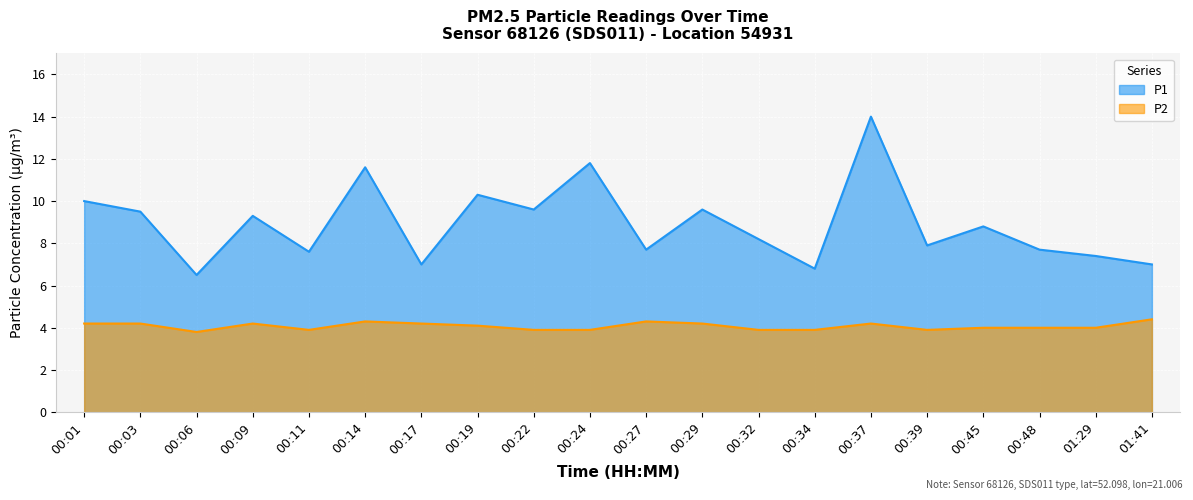

Which series changed the most between 00:14 and 00:24?

P2